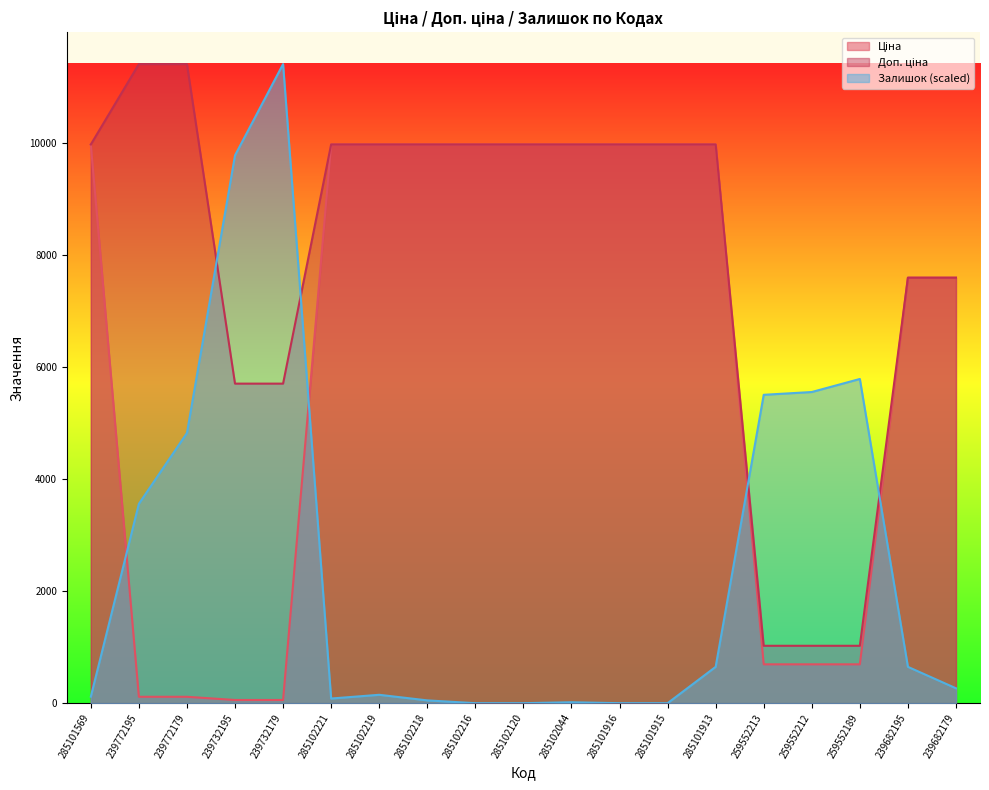

What is the minimum value for Ціна?

57.0